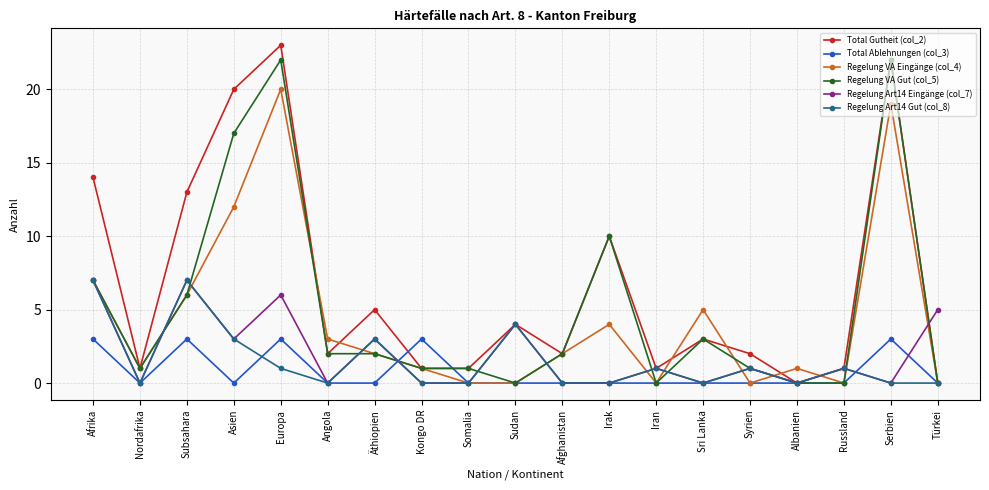

Reading left to right, list all the values displayed in this chart.

Total Gutheit (col_2): Afrika=14	Nordafrika=1	Subsahara=13	Asien=20	Europa=23	Angola=2	Äthiopien=5	Kongo DR=1	Somalia=1	Sudan=4	Afghanistan=2	Irak=10	Iran=1	Sri Lanka=3	Syrien=2	Albanien=0	Russland=1	Serbien=22	Türkei=0
Total Ablehnungen (col_3): Afrika=3	Nordafrika=0	Subsahara=3	Asien=0	Europa=3	Angola=0	Äthiopien=0	Kongo DR=3	Somalia=0	Sudan=0	Afghanistan=0	Irak=0	Iran=0	Sri Lanka=0	Syrien=0	Albanien=0	Russland=0	Serbien=3	Türkei=0
Regelung VA Eingänge (col_4): Afrika=7	Nordafrika=1	Subsahara=6	Asien=12	Europa=20	Angola=3	Äthiopien=2	Kongo DR=1	Somalia=0	Sudan=0	Afghanistan=2	Irak=4	Iran=0	Sri Lanka=5	Syrien=0	Albanien=1	Russland=0	Serbien=19	Türkei=0
Regelung VA Gut (col_5): Afrika=7	Nordafrika=1	Subsahara=6	Asien=17	Europa=22	Angola=2	Äthiopien=2	Kongo DR=1	Somalia=1	Sudan=0	Afghanistan=2	Irak=10	Iran=0	Sri Lanka=3	Syrien=1	Albanien=0	Russland=0	Serbien=22	Türkei=0
Regelung Art14 Eingänge (col_7): Afrika=7	Nordafrika=0	Subsahara=7	Asien=3	Europa=6	Angola=0	Äthiopien=3	Kongo DR=0	Somalia=0	Sudan=4	Afghanistan=0	Irak=0	Iran=1	Sri Lanka=0	Syrien=1	Albanien=0	Russland=1	Serbien=0	Türkei=5
Regelung Art14 Gut (col_8): Afrika=7	Nordafrika=0	Subsahara=7	Asien=3	Europa=1	Angola=0	Äthiopien=3	Kongo DR=0	Somalia=0	Sudan=4	Afghanistan=0	Irak=0	Iran=1	Sri Lanka=0	Syrien=1	Albanien=0	Russland=1	Serbien=0	Türkei=0